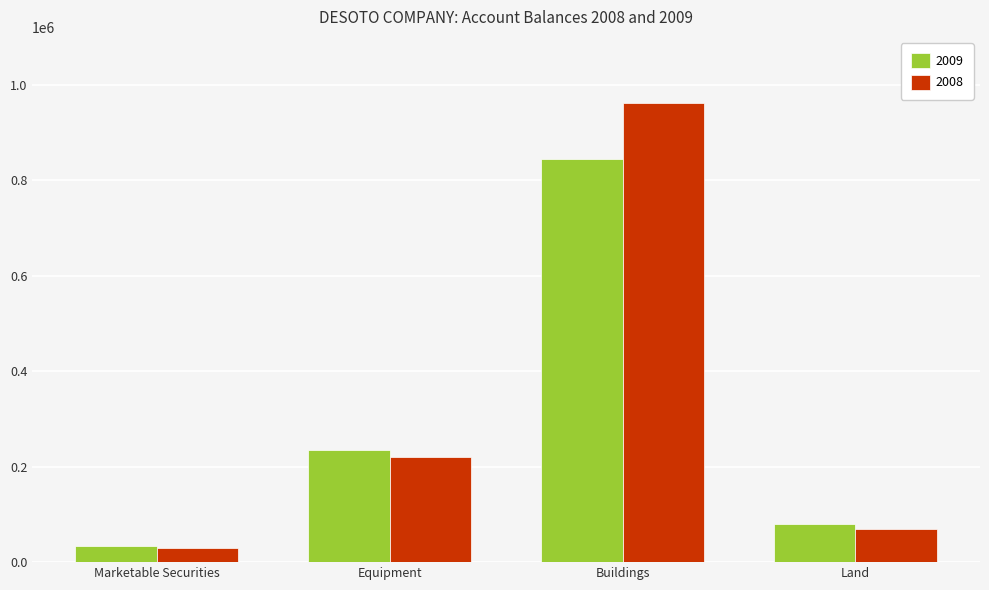

Are the bars horizontal?

No